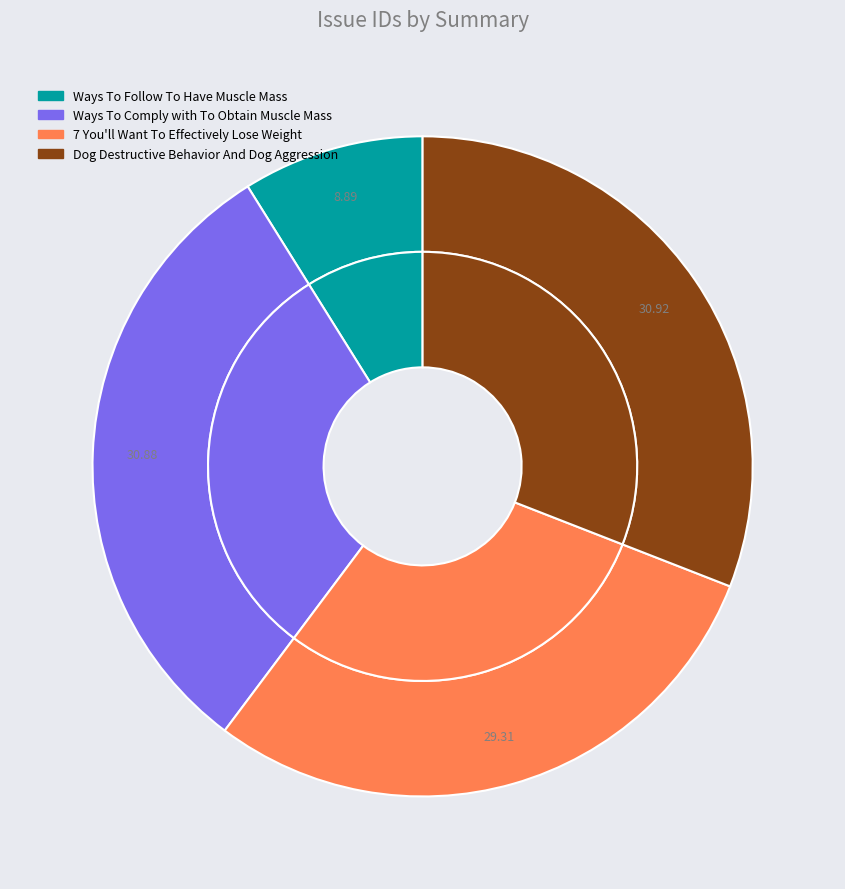

Is there a majority slice in this chart?

No